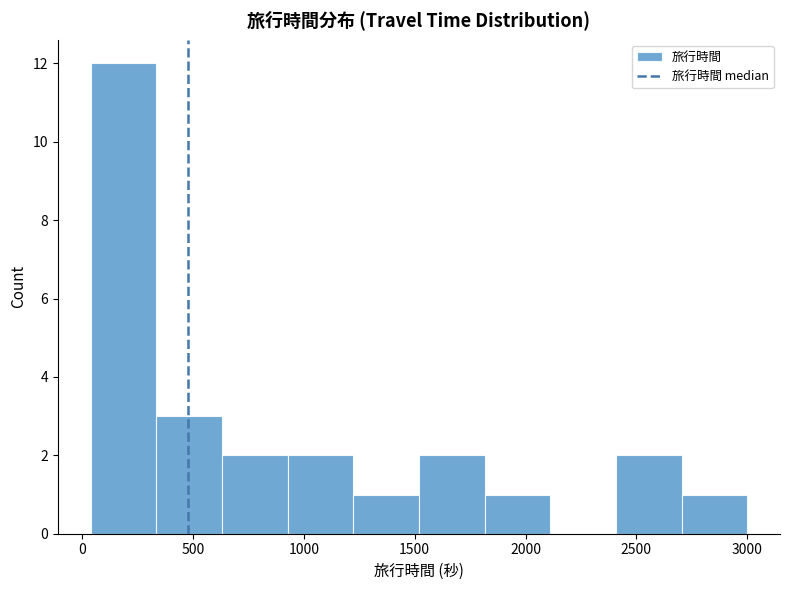

Reading left to right, list every bar in this chart as the range it spans on the x-axis followed by its height. Neither the bar edges nor the heights are printed on the chart, so give them approximately, as read against the axes.

50 to 350: 12
350 to 650: 3
650 to 950: 2
950 to 1200: 2
1200 to 1500: 1
1500 to 1800: 2
1800 to 2100: 1
2100 to 2400: 0
2400 to 2700: 2
2700 to 3000: 1